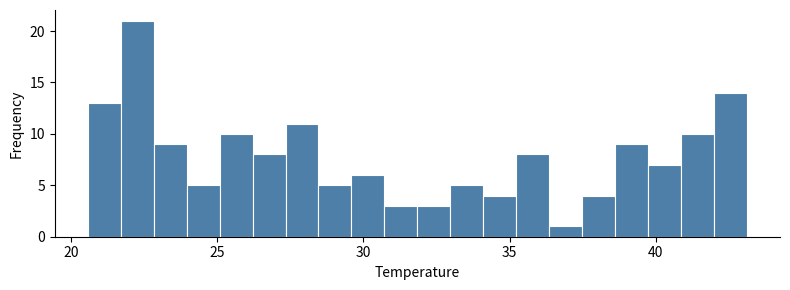

Read against the x-axis, roughly where is the centre of the tallest bar?

22.5